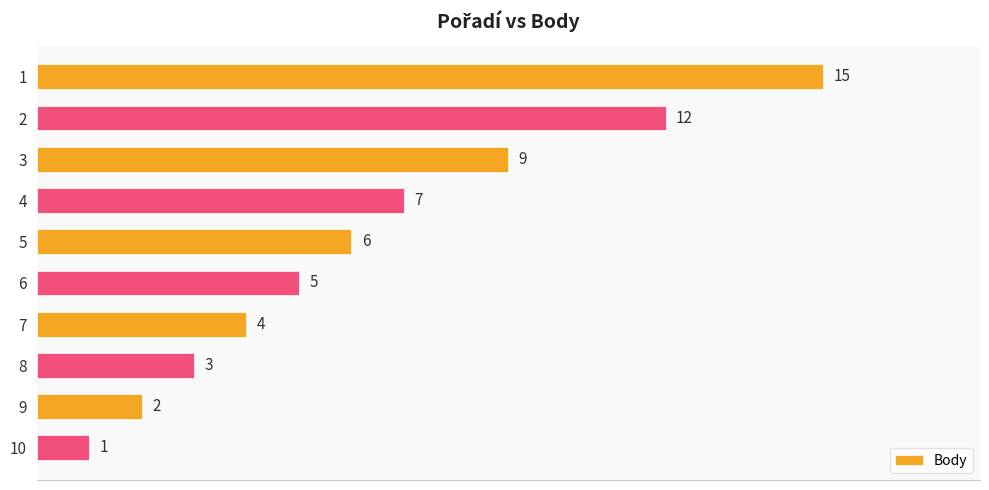

How many values are below 6?

5